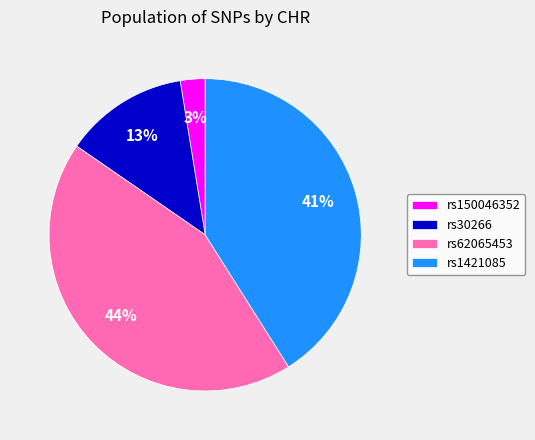

What percentage is the rs1421085 slice, to the nearest percent?

41%